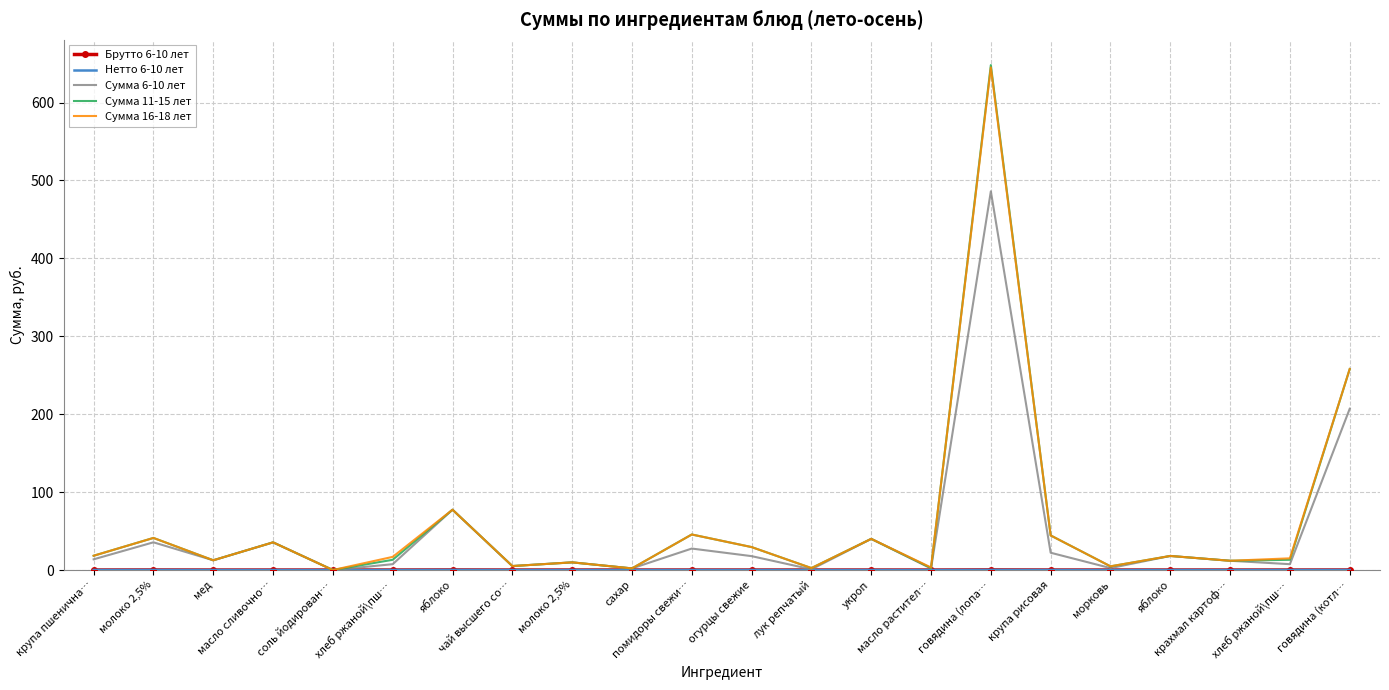

Reading left to right, list all the values displayed in this chart.

Брутто 6-10 лет: 0.0	0.1	0.0	0.0	0.0	0.0	0.1	0.0	0.0	0.0	0.0	0.0	0.0	0.0	0.0	0.2	0.0	0.0	0.0	0.0	0.0	0.1
Нетто 6-10 лет: 0.0	0.1	0.0	0.0	0.0	0.0	0.1	0.0	0.0	0.0	0.0	0.0	0.0	0.0	0.0	0.1	0.0	0.0	0.0	0.0	0.0	0.1
Сумма 6-10 лет: 13.7	35.6	12.5	35.5	0.0	7.5	77.4	5.1	9.8	2.1	27.6	17.8	0.9	40.0	2.0	486.0	22.2	2.5	18.1	11.9	7.5	207.0
Сумма 11-15 лет: 18.3	41.2	12.5	35.5	0.0	13.1	77.4	5.1	9.8	2.1	45.6	29.4	2.5	40.0	2.6	648.0	44.4	4.7	18.1	11.9	13.1	258.0
Сумма 16-18 лет: 18.3	41.2	12.5	35.5	0.0	16.9	77.4	5.1	9.8	2.1	45.6	29.4	2.5	40.0	3.3	645.0	44.4	4.7	18.1	11.9	15.0	258.0